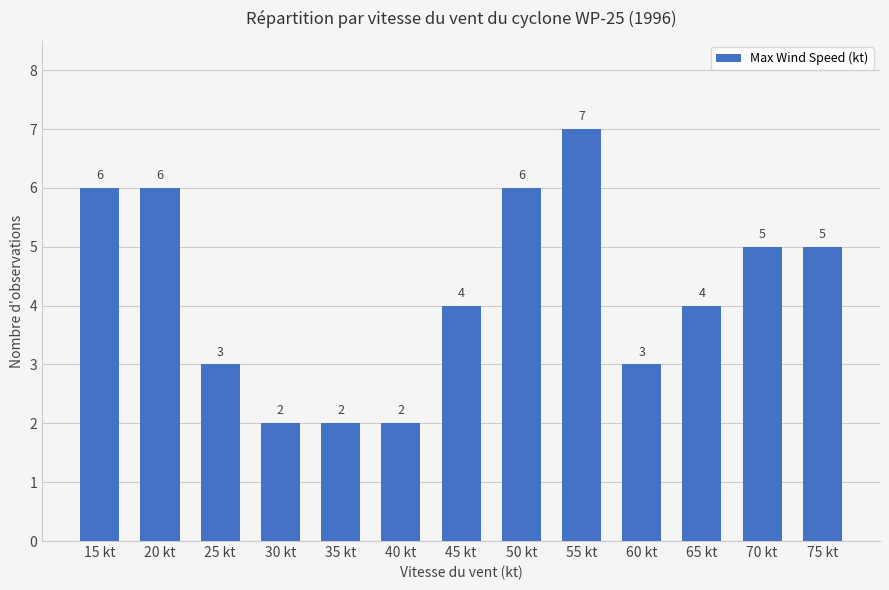

Count the values in the range 3 to 6.

9